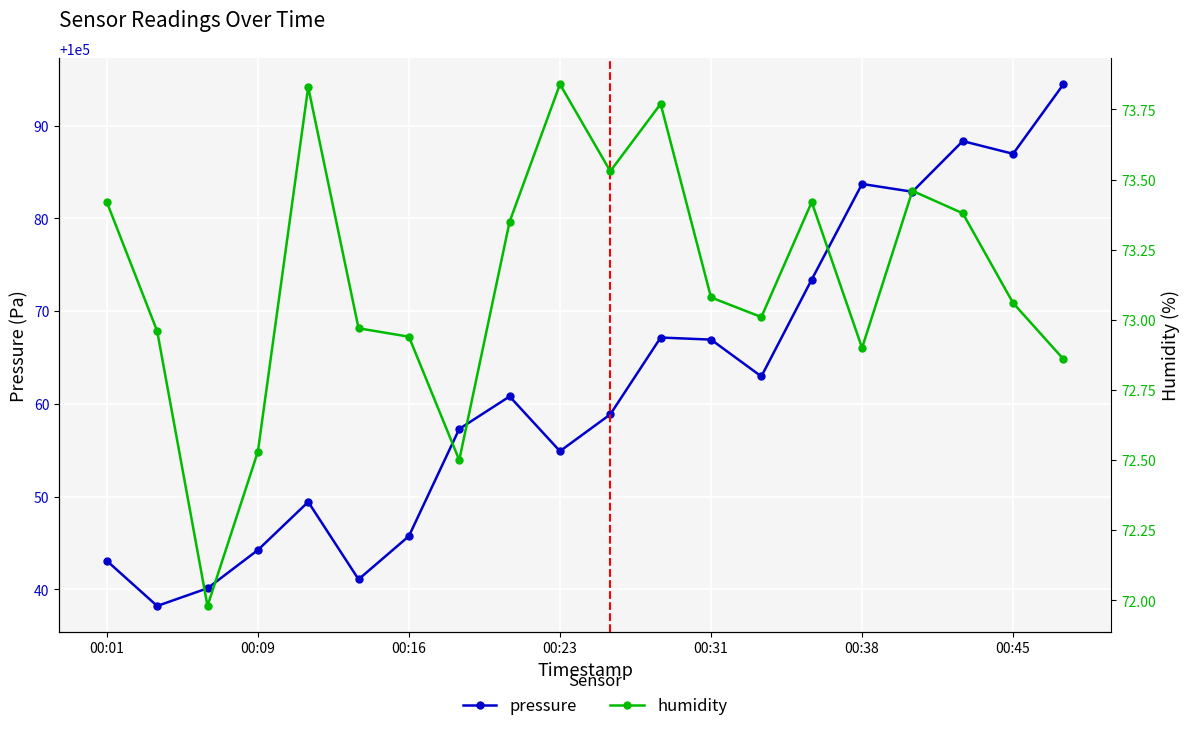

In humidity, how many points are lower than both neighbors (excluding endpoints)?

5